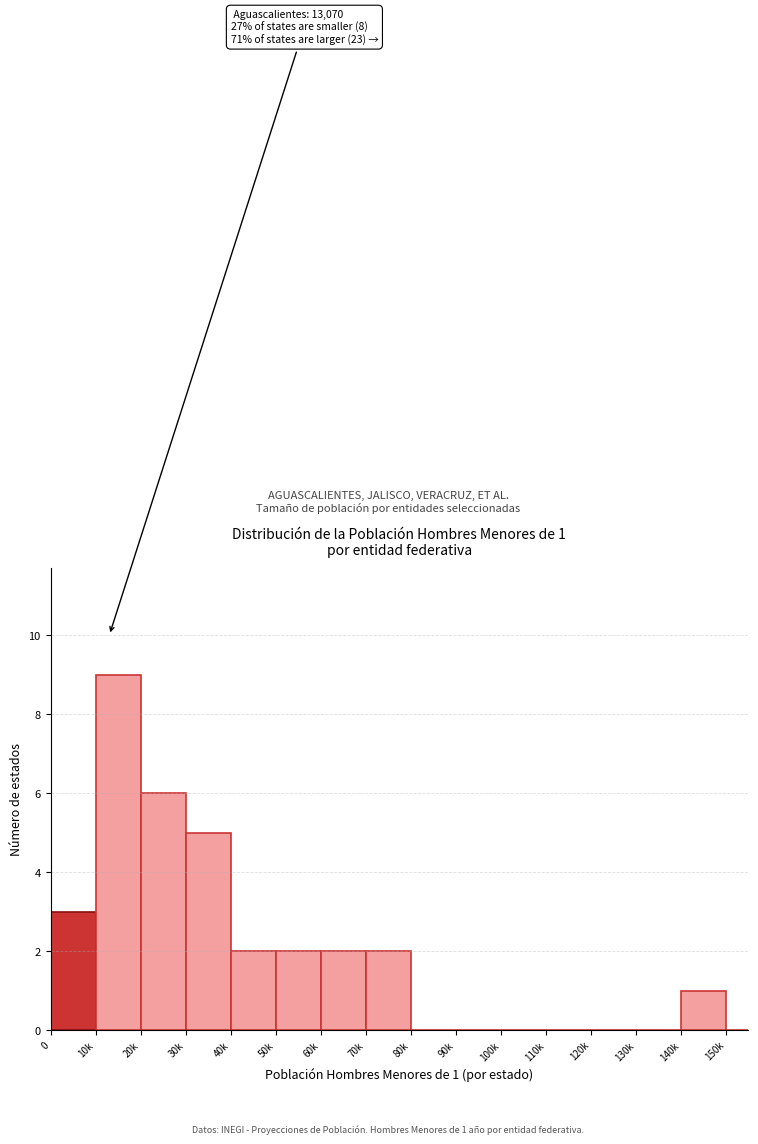

Reading right to left, transcribe all the data shown in this chart.

150k=0	140k=1	130k=0	120k=0	110k=0	100k=0	90k=0	80k=0	70k=2	60k=2	50k=2	40k=2	30k=5	20k=6	10k=9	0=3